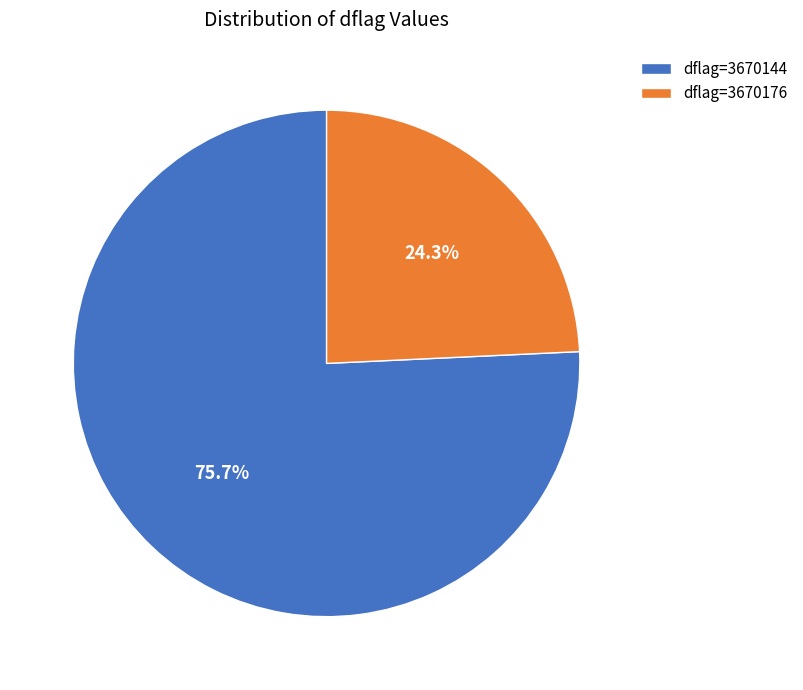

To the nearest percent, what percentage of the pie is dflag=3670144?

76%